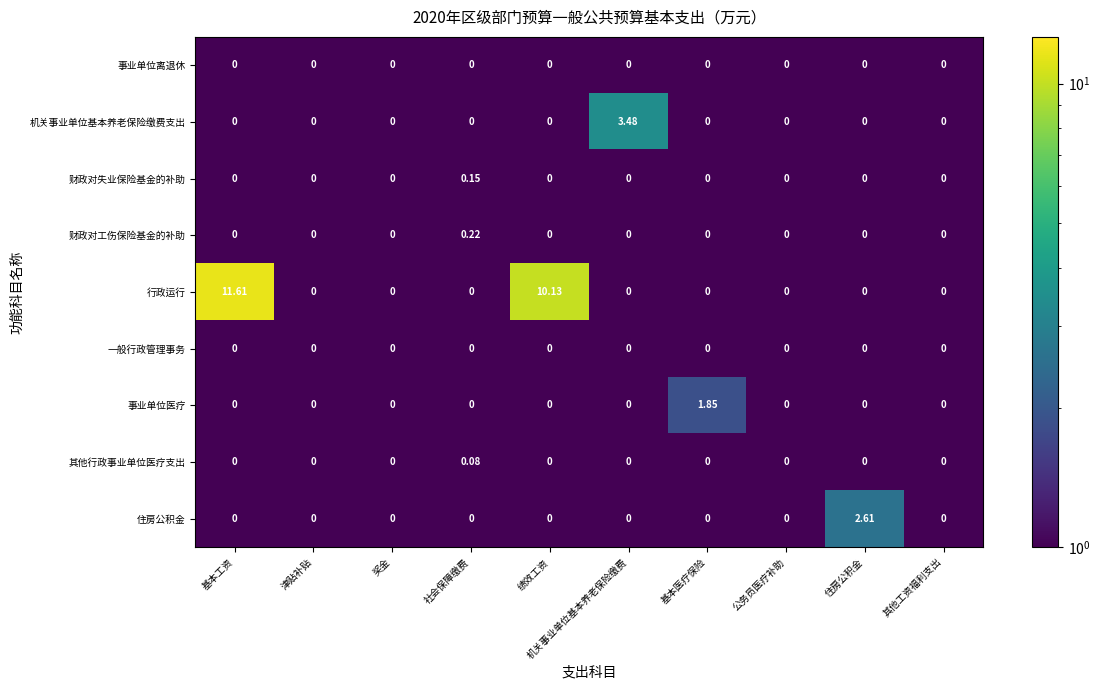

At which category is the sum across all series the highest?

基本工资